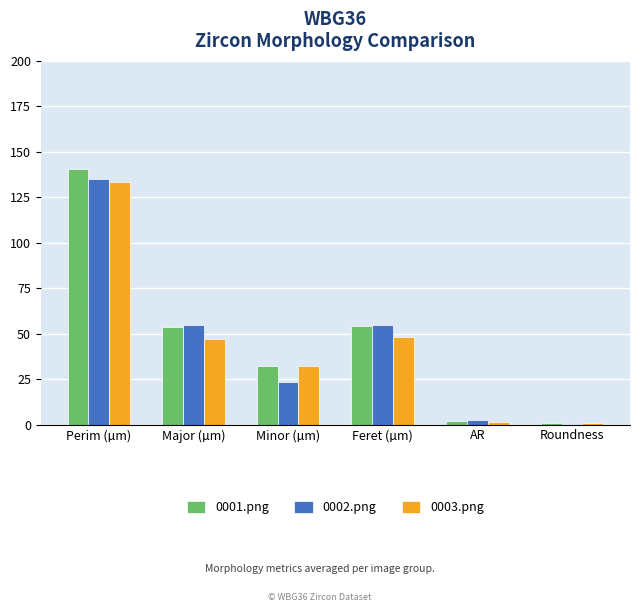

The 0002.png series shows 54.9 at Major (µm). True or false?

True